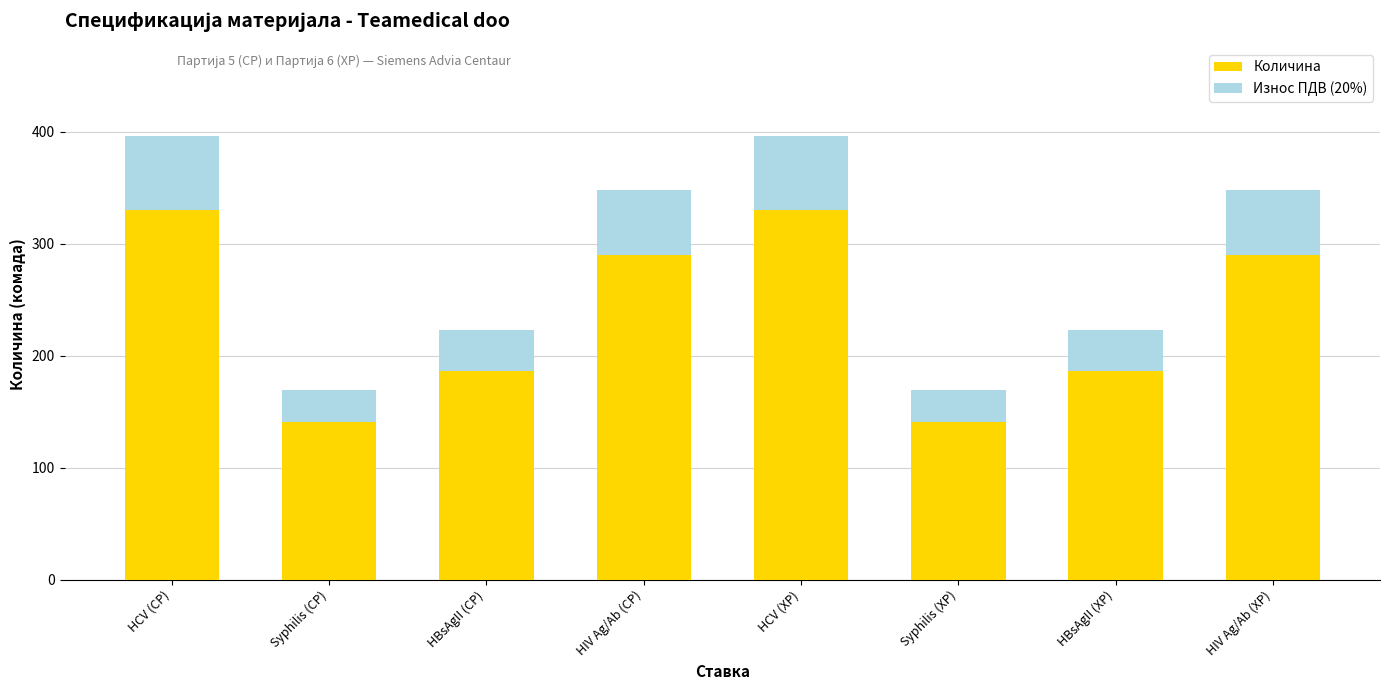

Is it true that Количина equals 290.0 at HIV Ag/Ab (CP)?

True